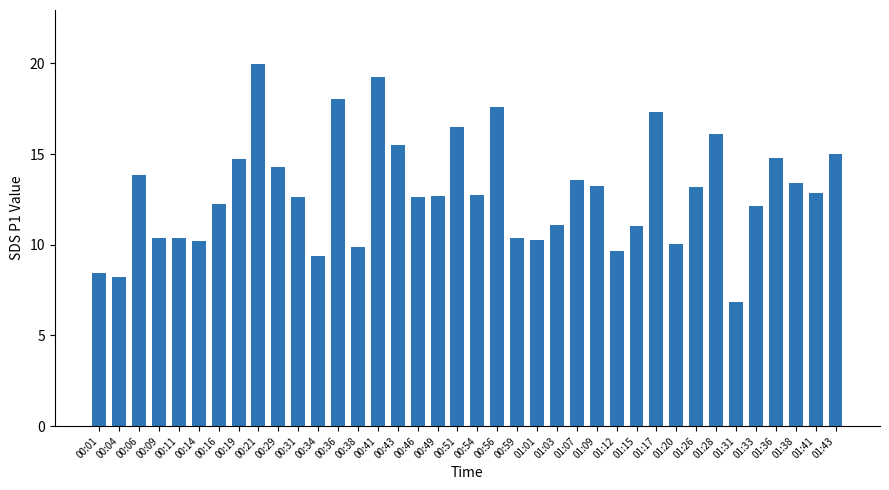

What is the difference between the values at 00:29 and 01:33?

2.1